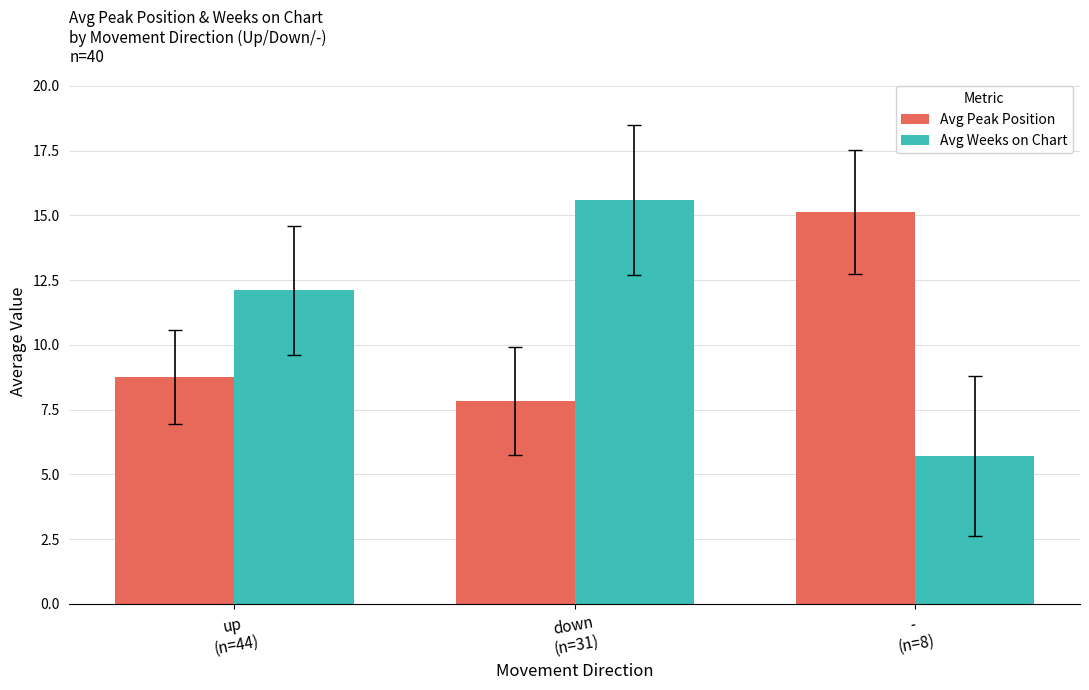

How many series are shown in this chart?

2